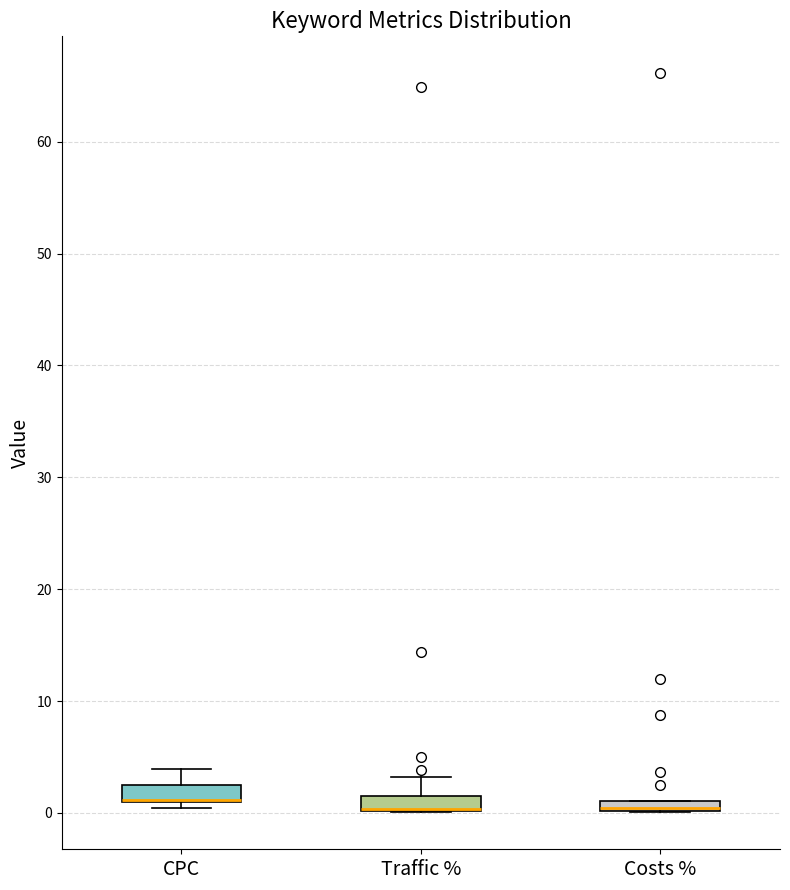

Where is the upper edge of the box for Costs % on the y-axis? The values are not printed on the chart, so give them approximately, as read against the axis.

1